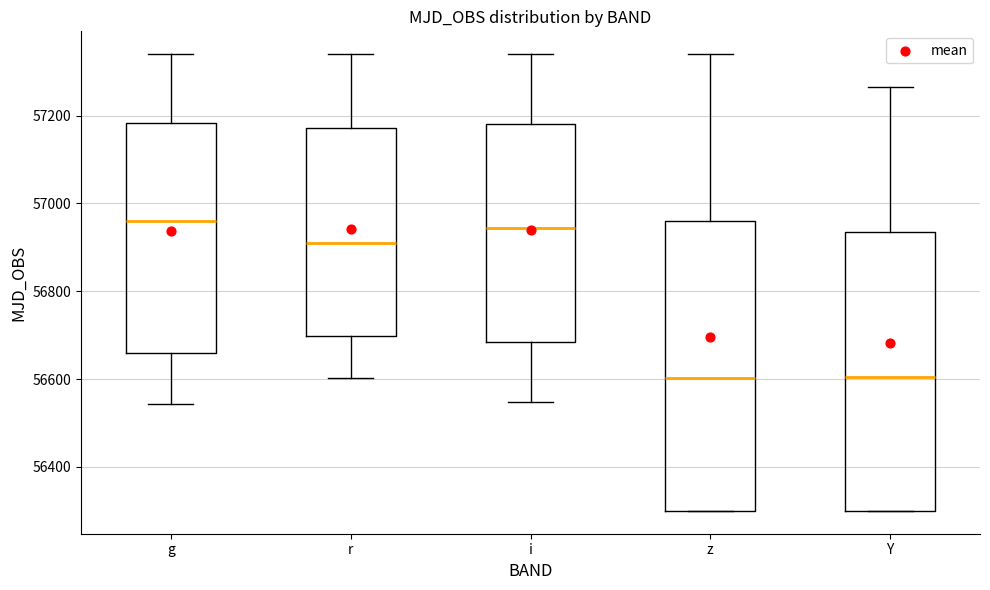

Where does the lower whisker of the box for i end on the y-axis? The values are not printed on the chart, so give them approximately, as read against the axis.

56540